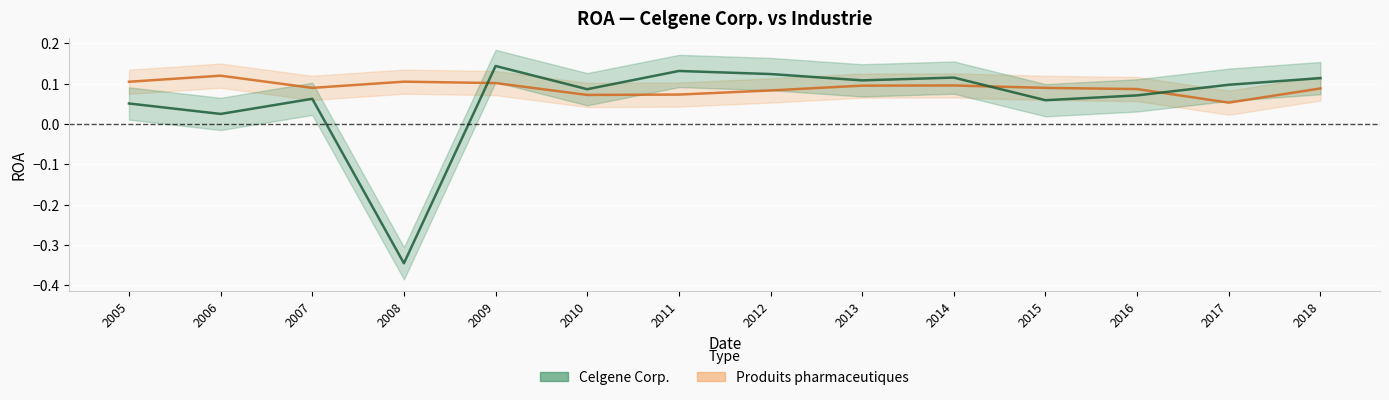

Which series ends up on top after the final intersection of Celgene Corp. and Produits pharmaceutiques?

Celgene Corp.